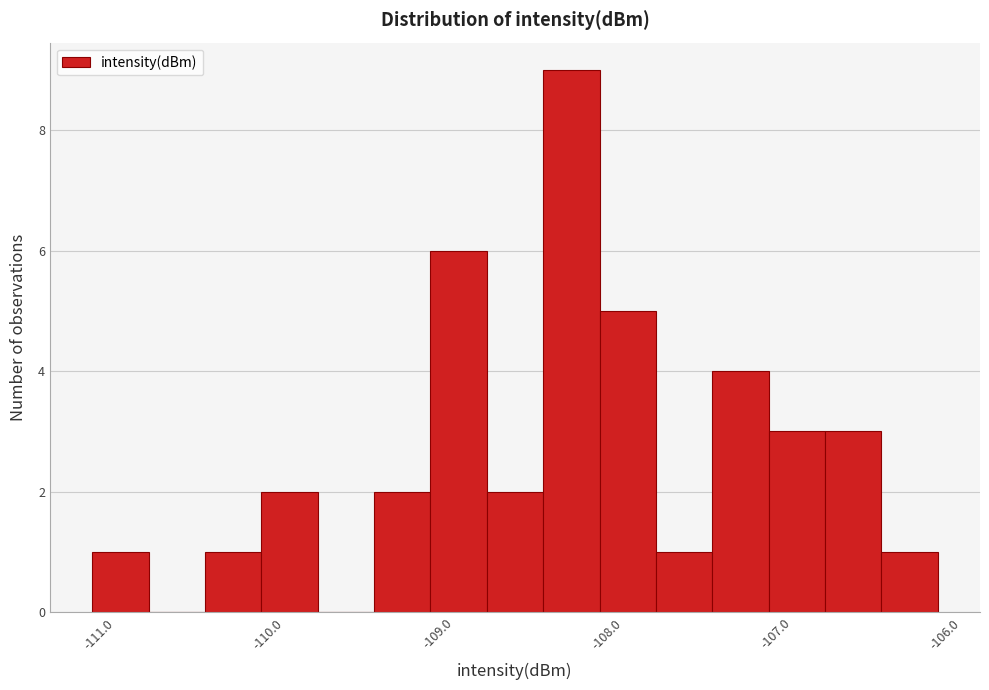

Read against the x-axis, roughly where is the centre of the tallest bar?

-108.3